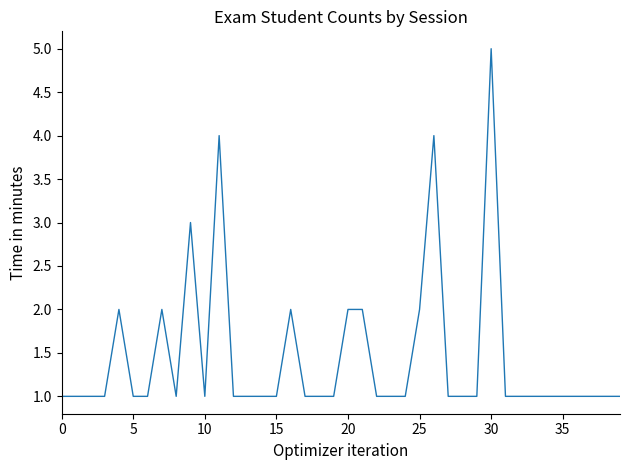

Reading left to right, extract all data points from this chart.

1	1	1	1	2	1	1	2	1	3	1	4	1	1	1	1	2	1	1	1	2	2	1	1	1	2	4	1	1	1	5	1	1	1	1	1	1	1	1	1